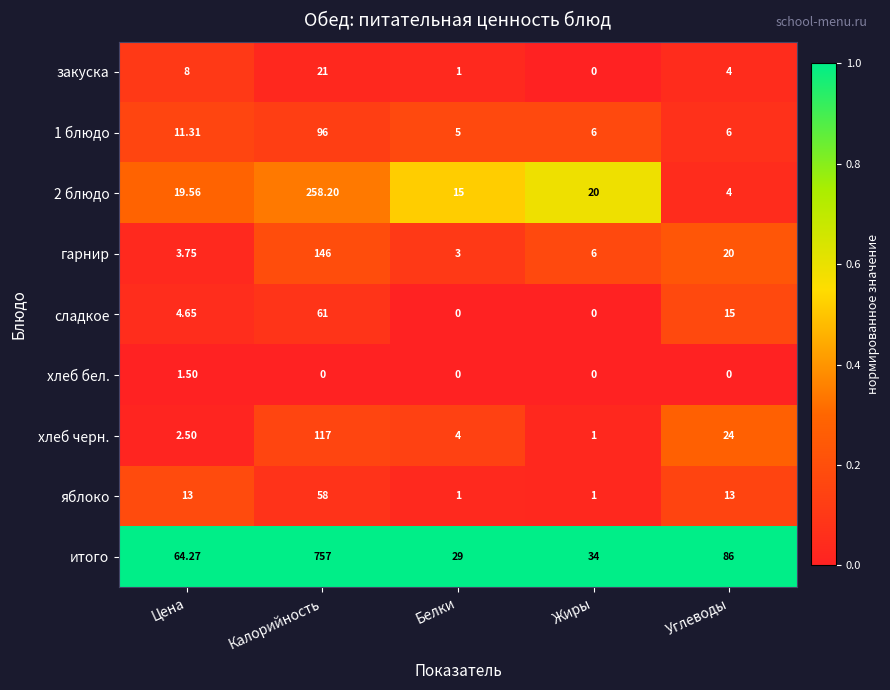

Which series has the widest spread of values?

итого